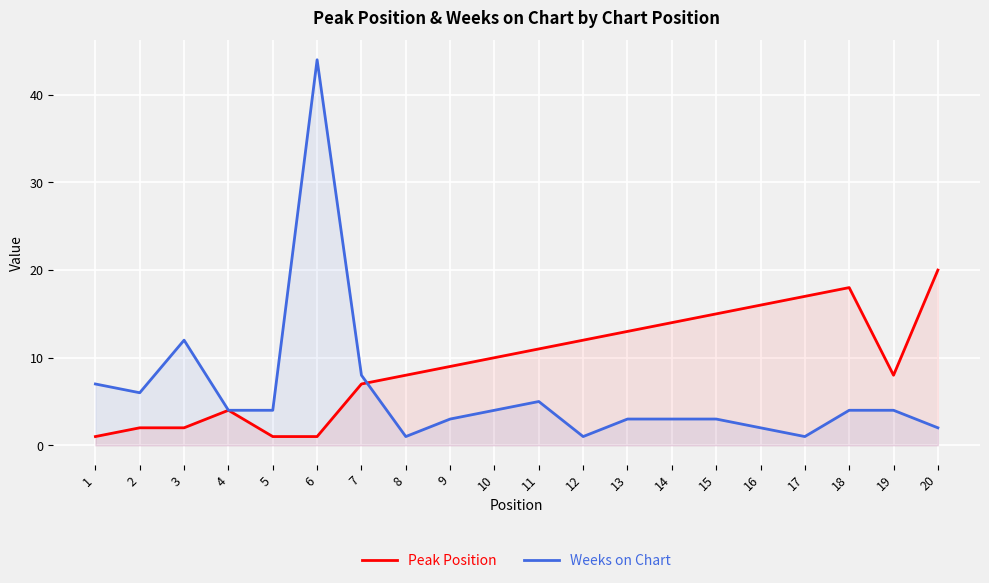

Is the value of Peak Position at 17 greater than the value of Weeks on Chart at 2?

Yes